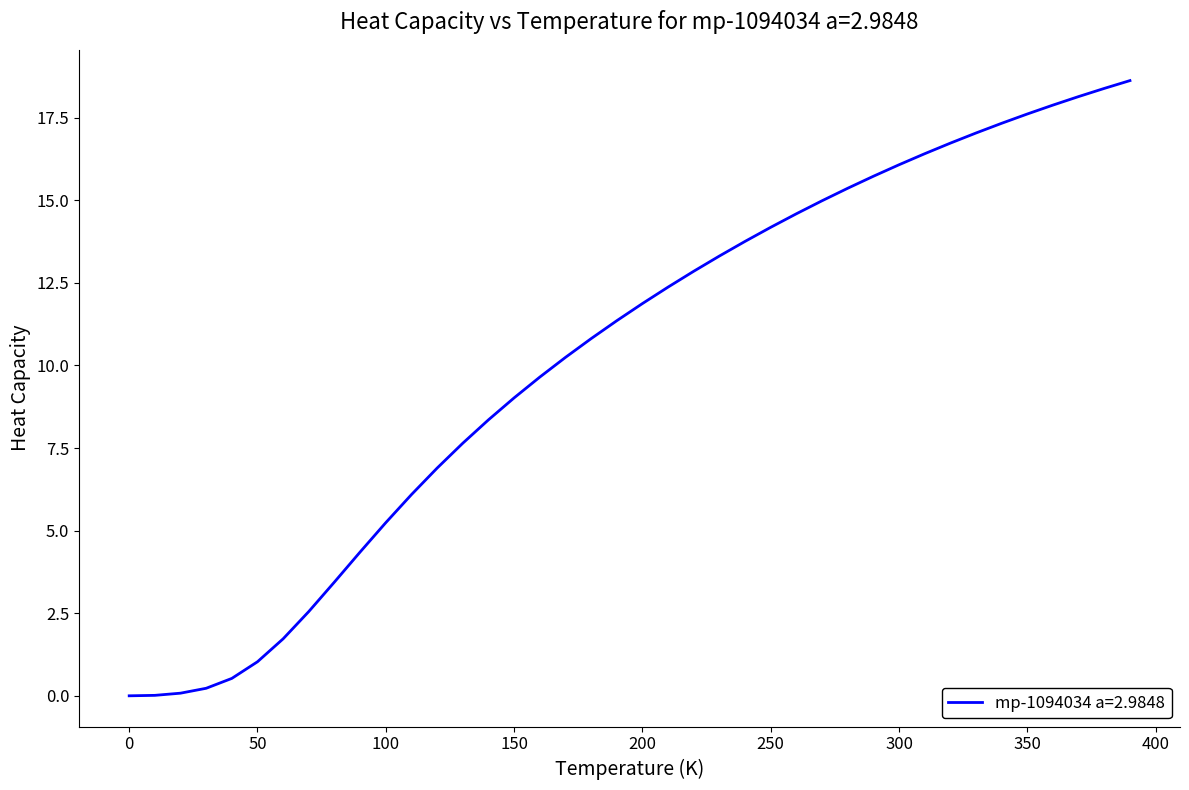

What is the difference between the maximum and minimum values?

18.6